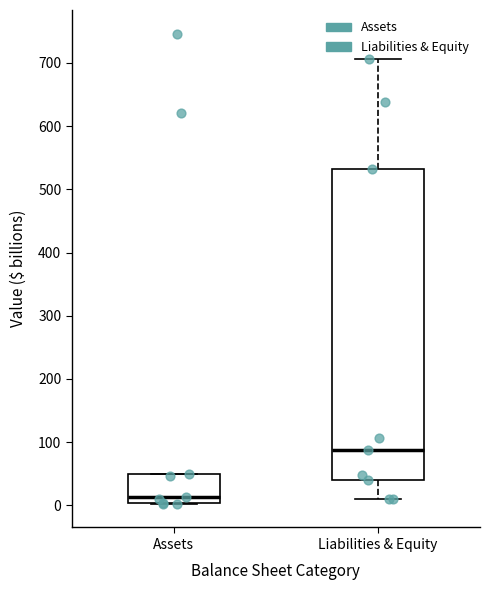

Which box has the highest median line?

Liabilities & Equity